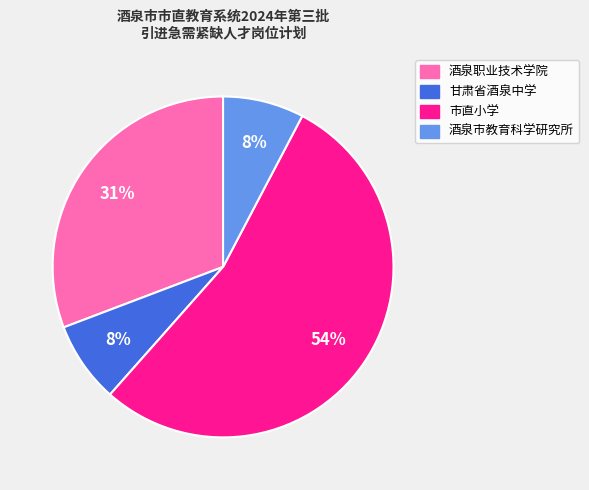

To the nearest percent, what is the average slice percentage?

25%